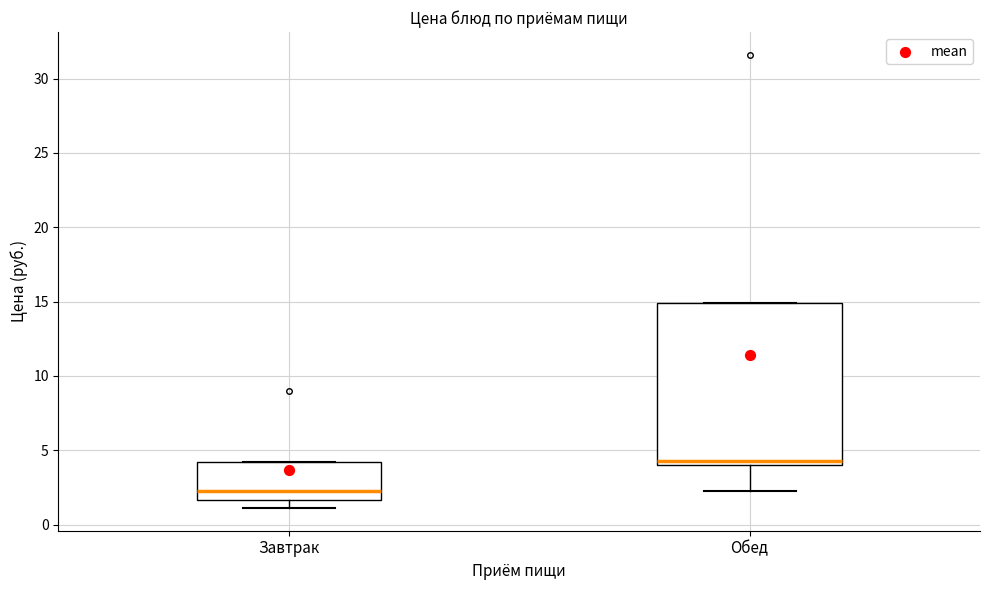

Reading left to right, transcribe this box plot: for each box, give where its median line is, the range the box spans, and where its two whiskers end, as read against the y-axis. The values are not printed on the chart, so give them approximately, as read against the axis.

Завтрак: median 2.0, box 1.5 to 4.0, whiskers 1.0 to 4.0
Обед: median 4.5, box 4.0 to 15.0, whiskers 2.0 to 15.0